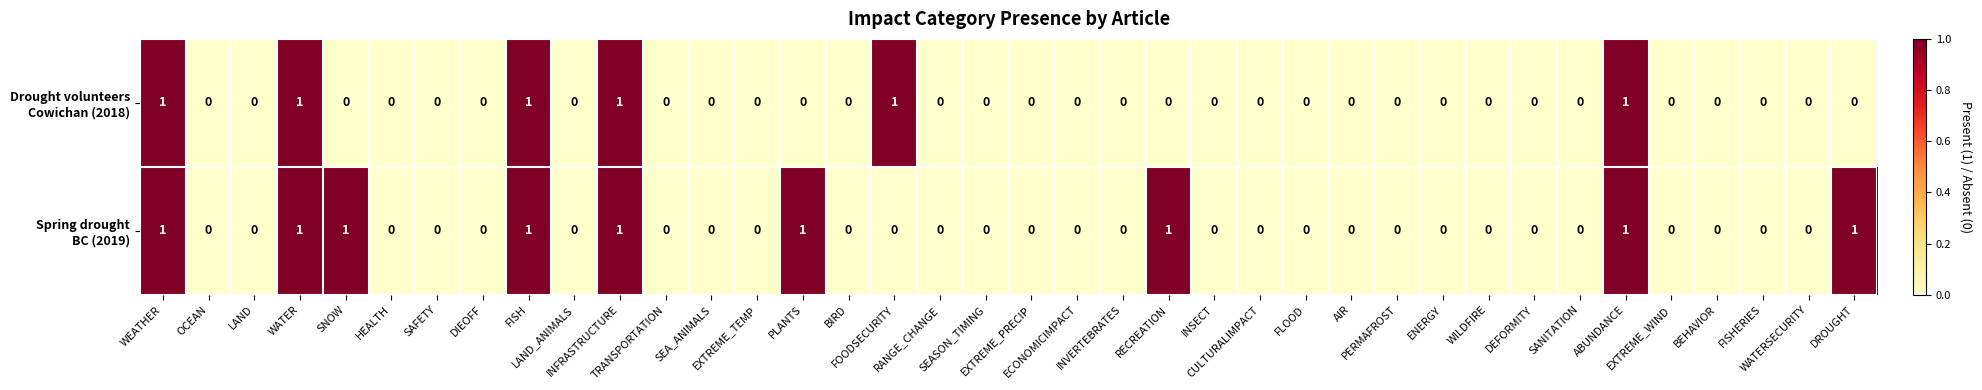

How many data points does each series have?

38